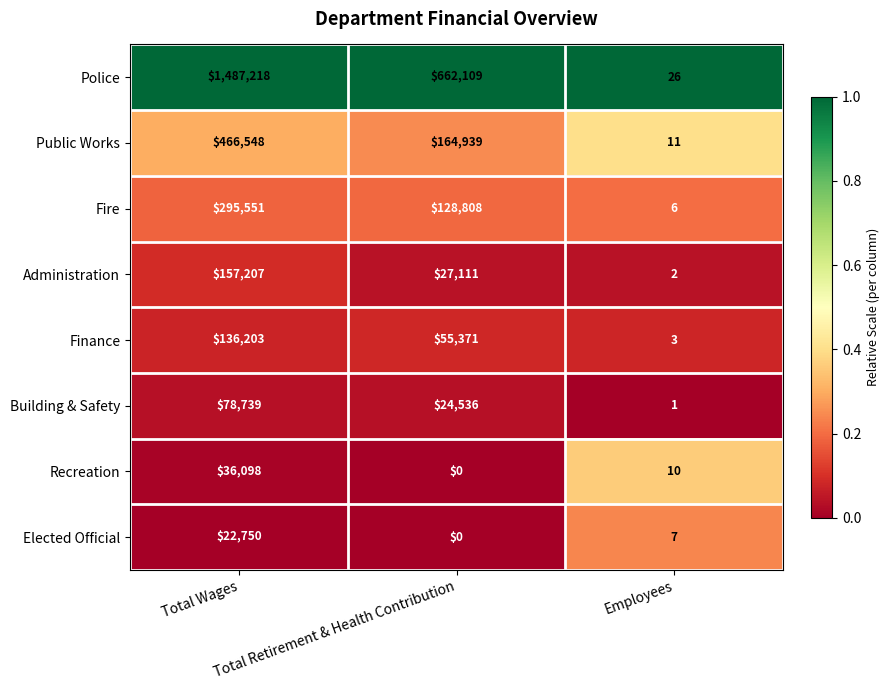

Count the number of categories in the chart.

3